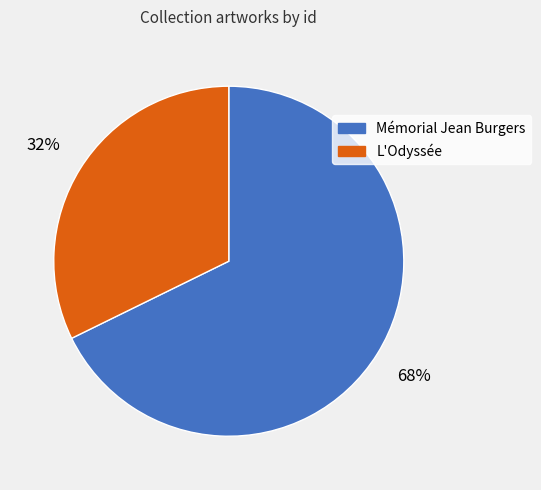

To the nearest percent, what is the average slice percentage?

50%